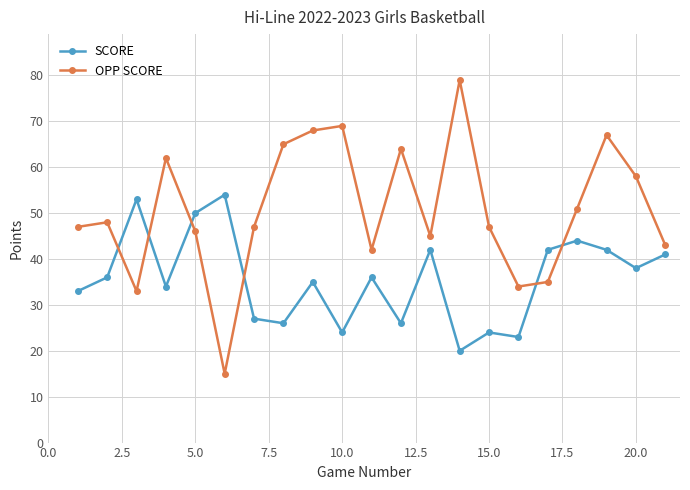

What is the value of the OPP SCORE point at the 7th from the left?

47